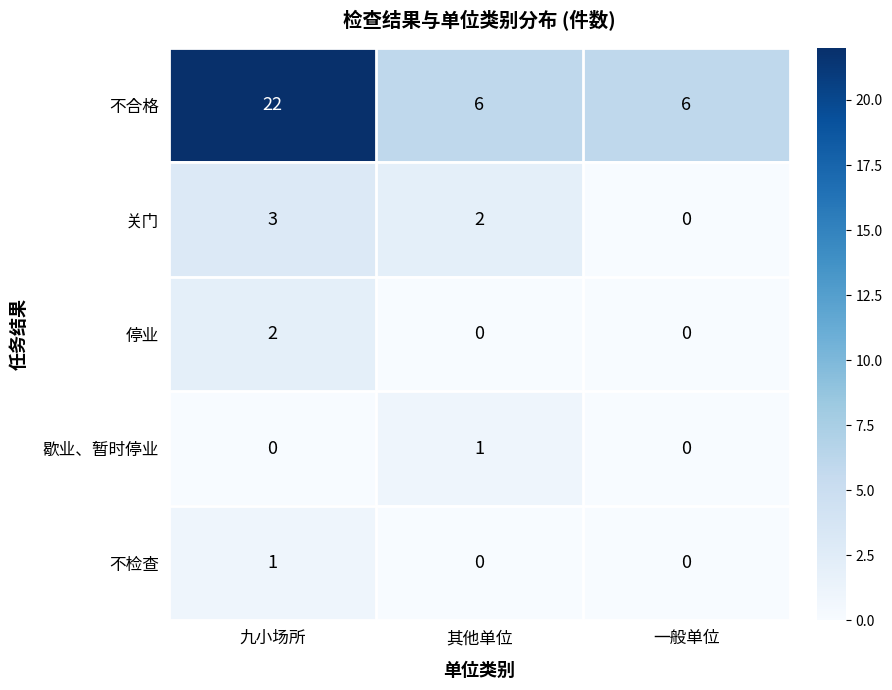

How many 不检查 values are between 0 and 1?

3